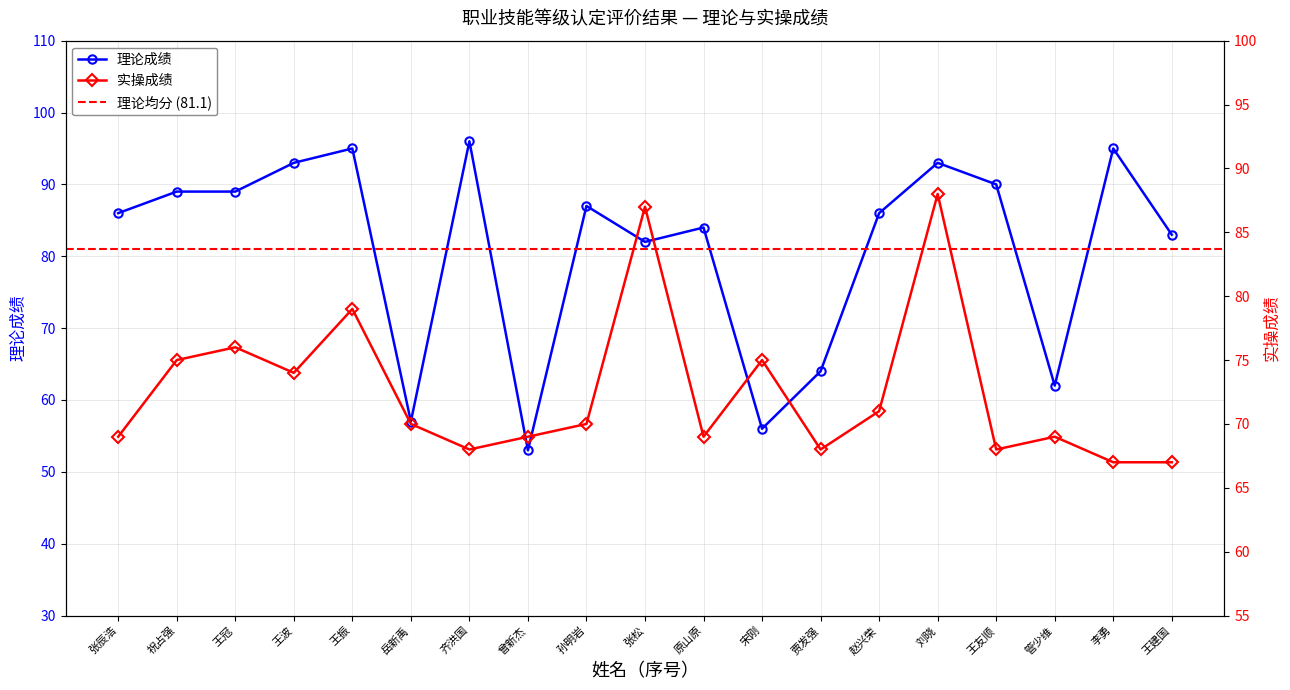

What is the difference between the highest and lowest values at 齐洪国?

28